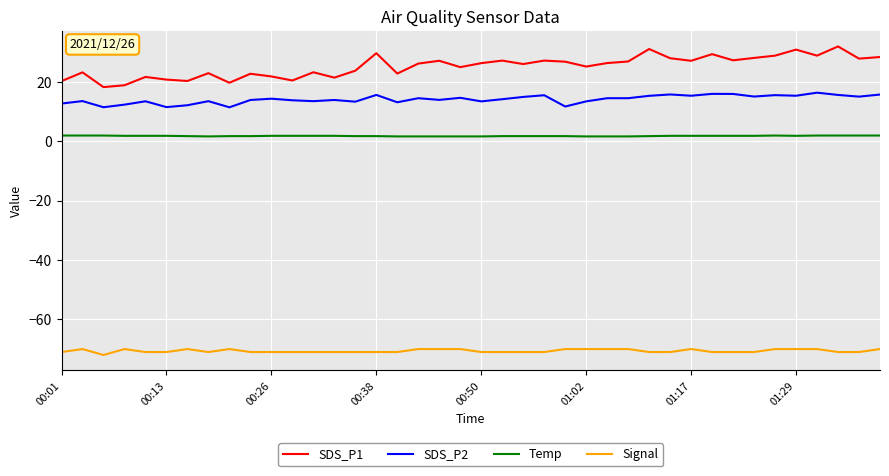

Which series has the largest total across all categories?

SDS_P1